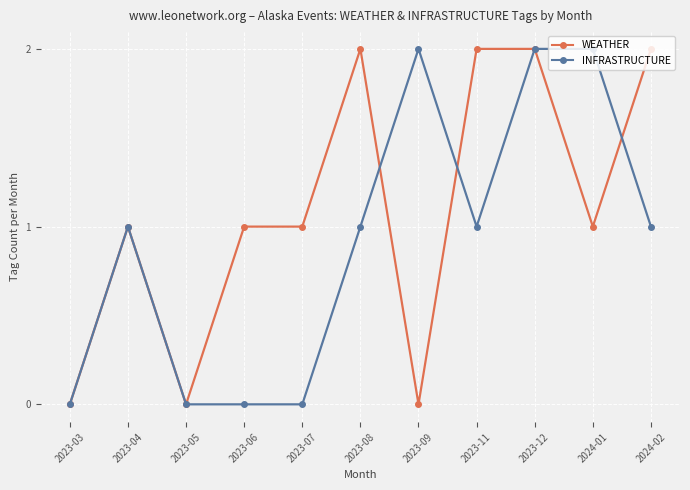

What is the label of the 8th point from the right?

2023-06